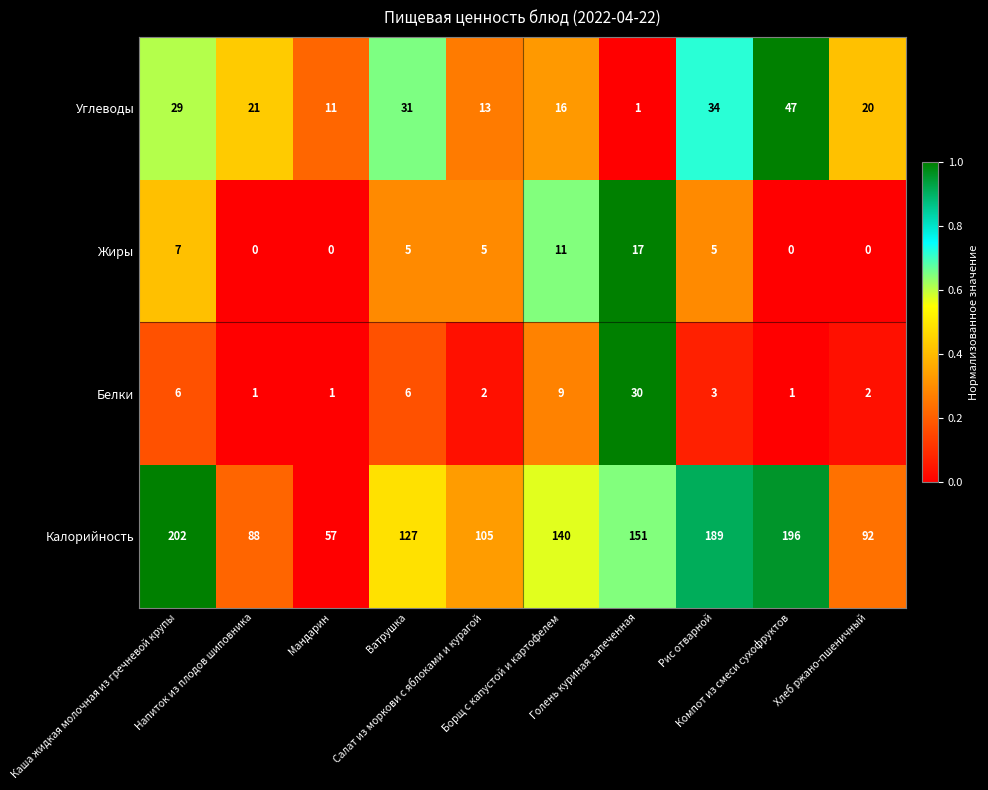

What is the difference between the maximum and minimum values in the Белки series?

29